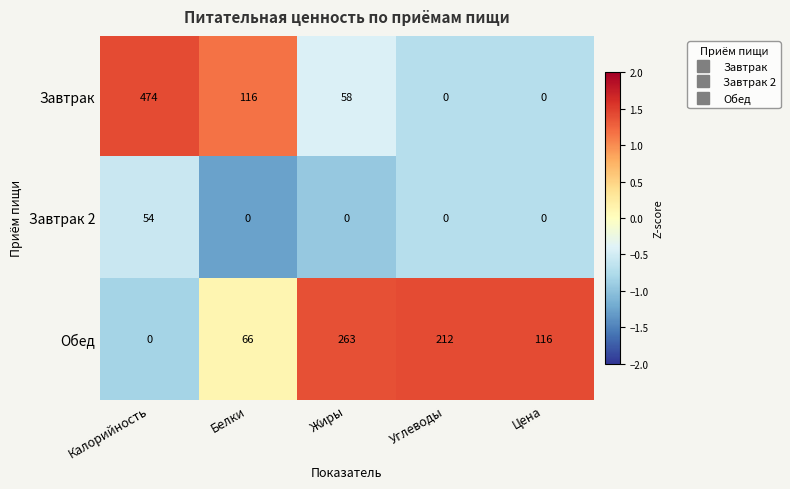

What is the approximate value of Завтрак at Калорийность?

474